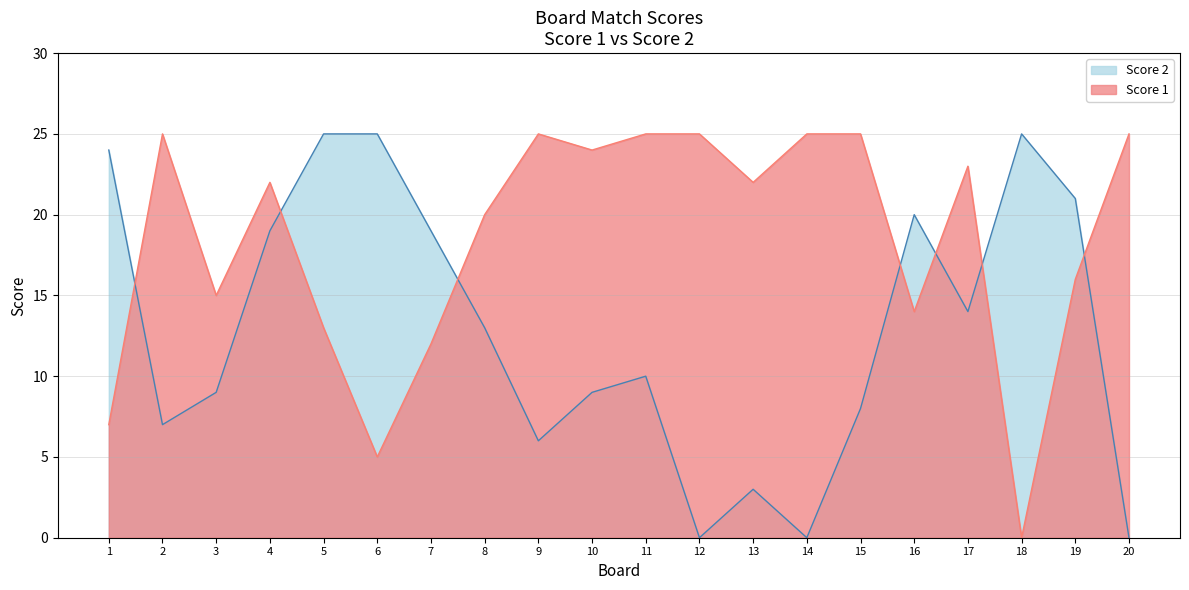

Reading left to right, extract all data points from this chart.

Score 1: 7	25	15	22	13	5	12	20	25	24	25	25	22	25	25	14	23	0	16	25
Score 2: 24	7	9	19	25	25	19	13	6	9	10	0	3	0	8	20	14	25	21	0